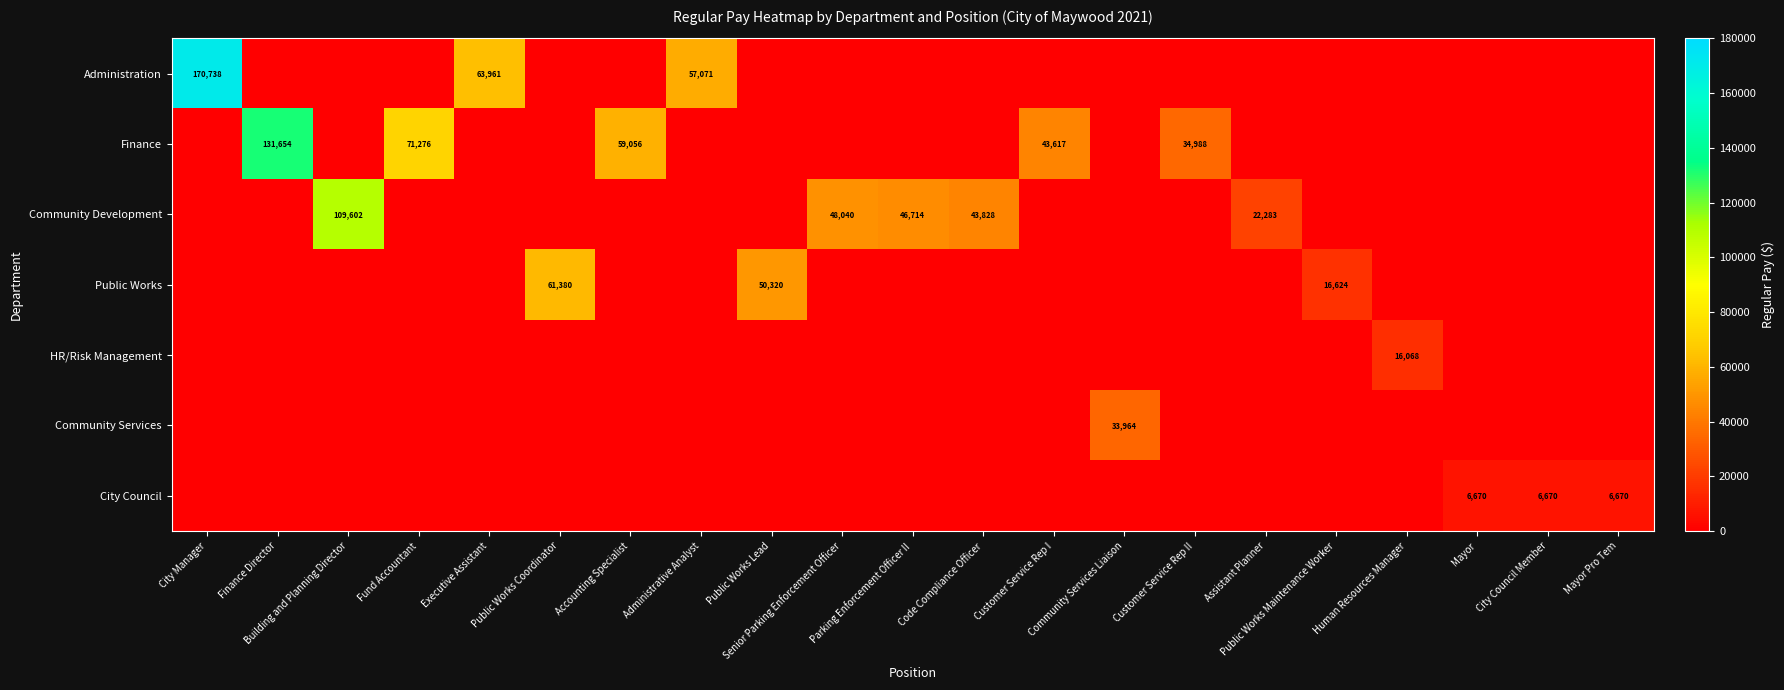

Rank the categories by HR/Risk Management value from lowest to highest.

City Manager, Finance Director, Building and Planning Director, Fund Accountant, Executive Assistant, Public Works Coordinator, Accounting Specialist, Administrative Analyst, Public Works Lead, Senior Parking Enforcement Officer, Parking Enforcement Officer II, Code Compliance Officer, Customer Service Rep I, Community Services Liaison, Customer Service Rep II, Assistant Planner, Public Works Maintenance Worker, Mayor, City Council Member, Mayor Pro Tem, Human Resources Manager